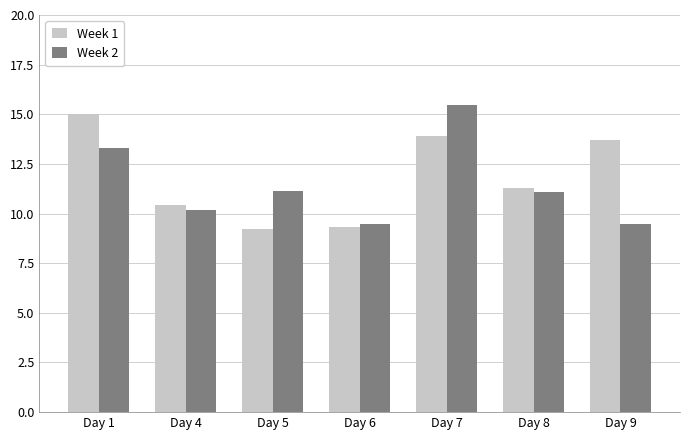

What is the difference between the maximum and minimum values in the Week 2 series?

6.0